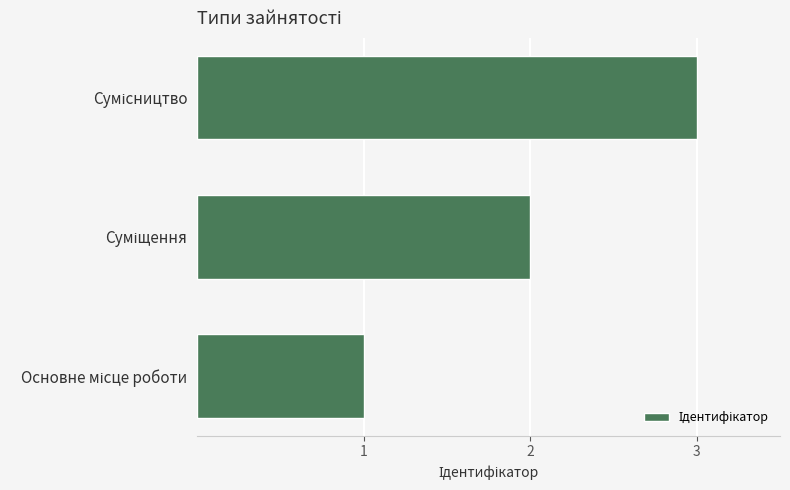

What is the sum of all values?

6